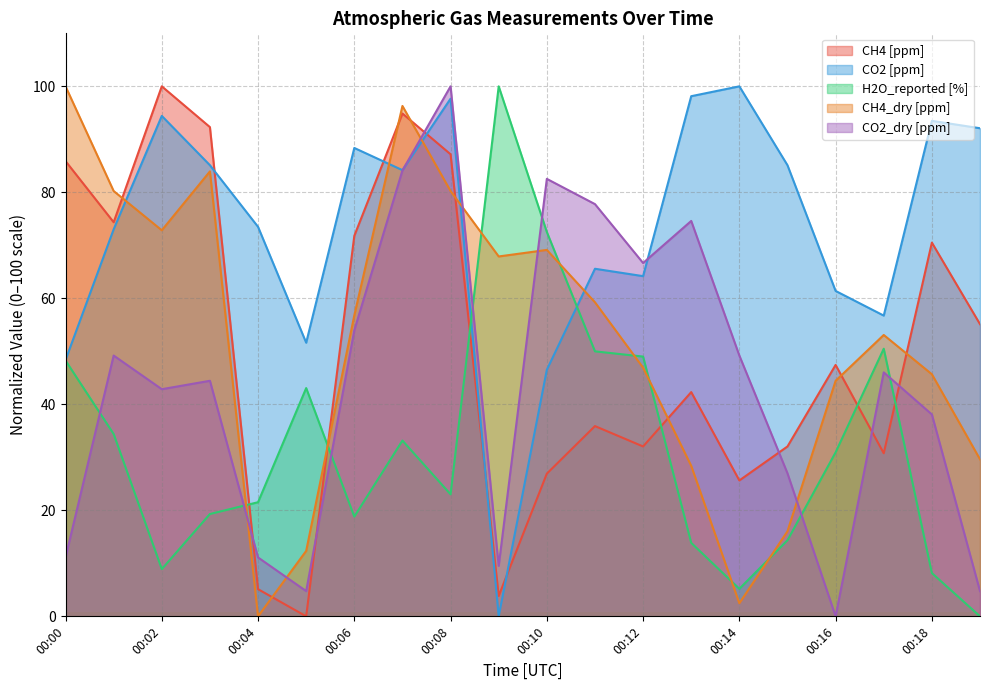

What is the sum of all CH4 [ppm] values?

1014.1